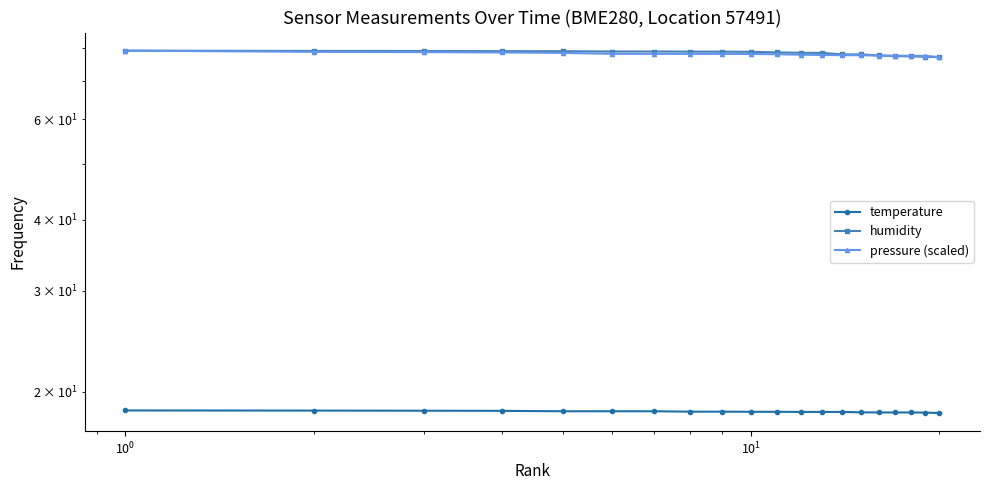

What is the average value of the humidity series?

78.3